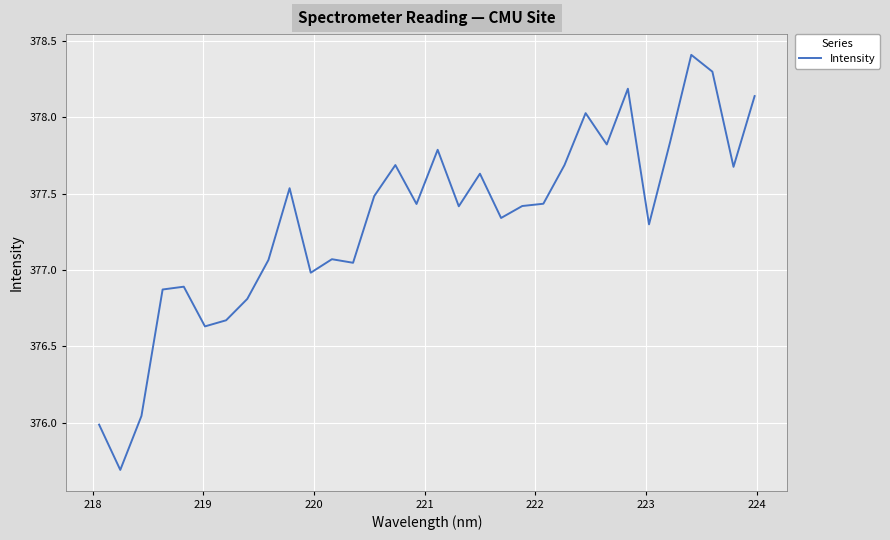

What is the difference between the maximum and minimum values?

2.7